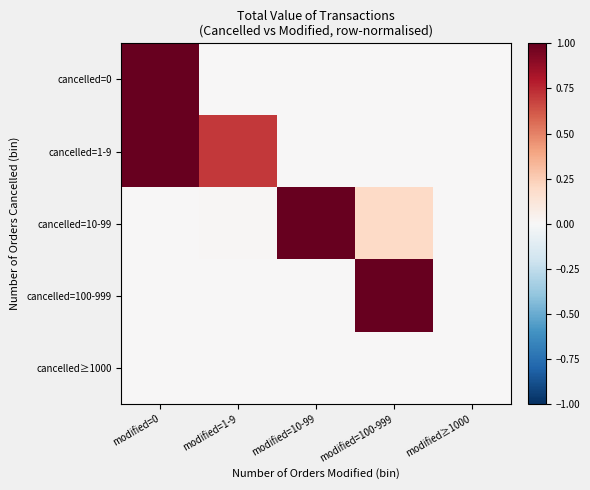

Reading left to right, what are all the values shown in this chart?

cancelled=0: modified=0=1.0	modified=1-9=0.0	modified=10-99=0.0	modified=100-999=0.0	modified≥1000=0.0
cancelled=1-9: modified=0=1.0	modified=1-9=0.7	modified=10-99=0.0	modified=100-999=0.0	modified≥1000=0.0
cancelled=10-99: modified=0=0.0	modified=1-9=0.0	modified=10-99=1.0	modified=100-999=0.2	modified≥1000=0.0
cancelled=100-999: modified=0=0.0	modified=1-9=0.0	modified=10-99=0.0	modified=100-999=1.0	modified≥1000=0.0
cancelled≥1000: modified=0=0.0	modified=1-9=0.0	modified=10-99=0.0	modified=100-999=0.0	modified≥1000=0.0